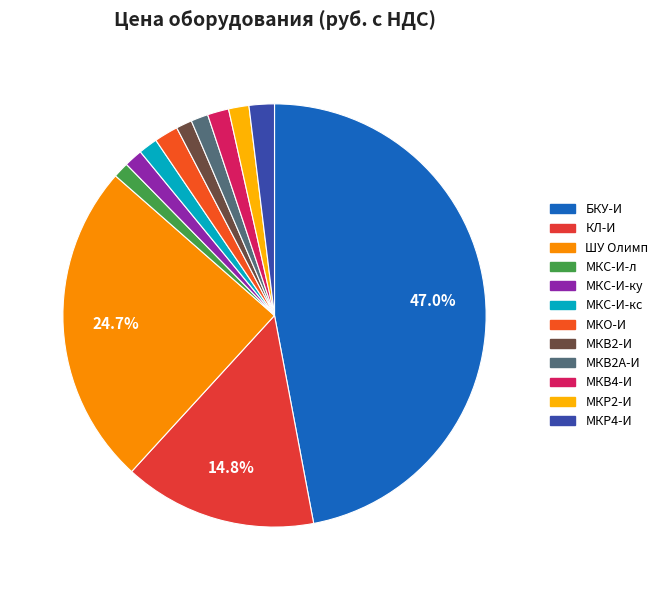

What is the ratio of the value at МКС-И-ку to the value at МКР4-И?

0.7